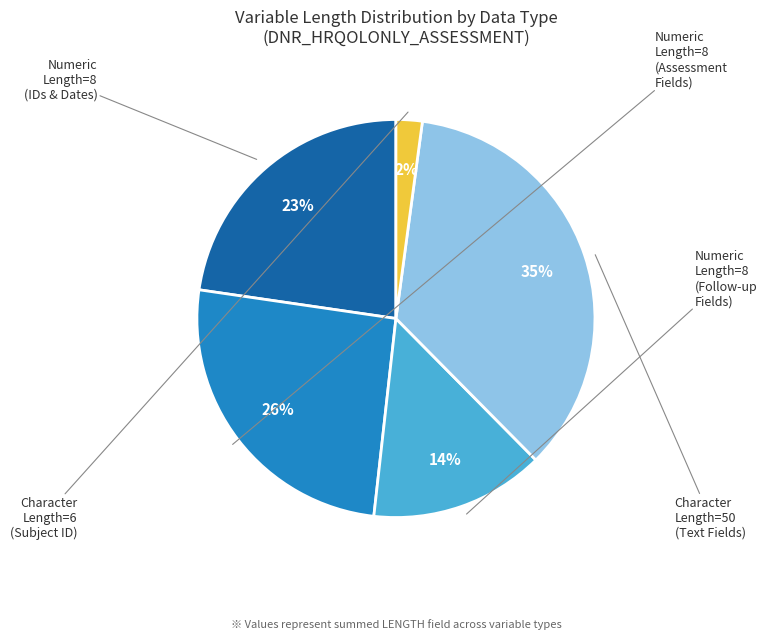

To the nearest percent, what is the difference between the largest and smallest slice percentages?

33%